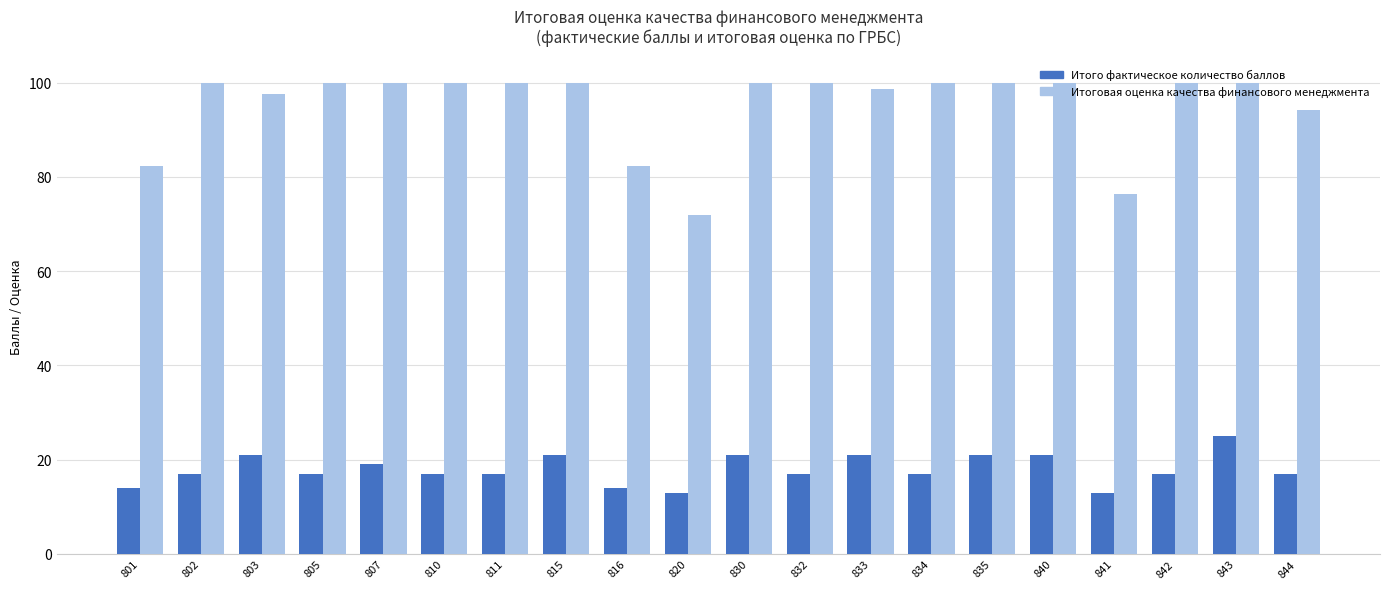

True or false: Итого фактическое количество баллов has a value of 21.0 at 833.

True